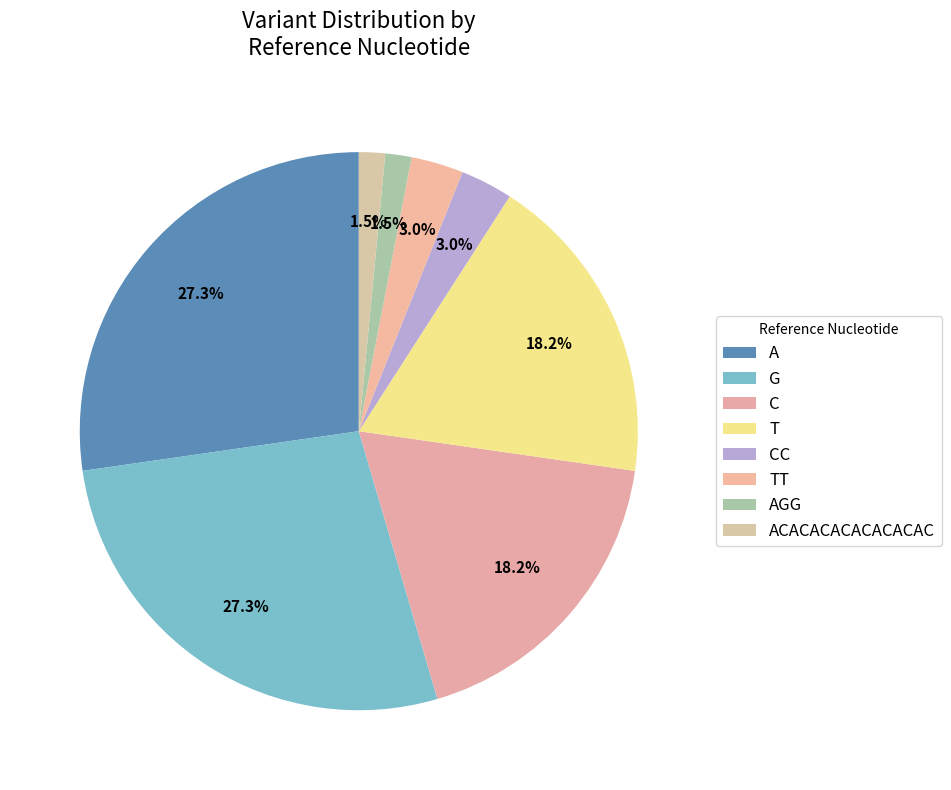

How many segments does this pie chart have?

8